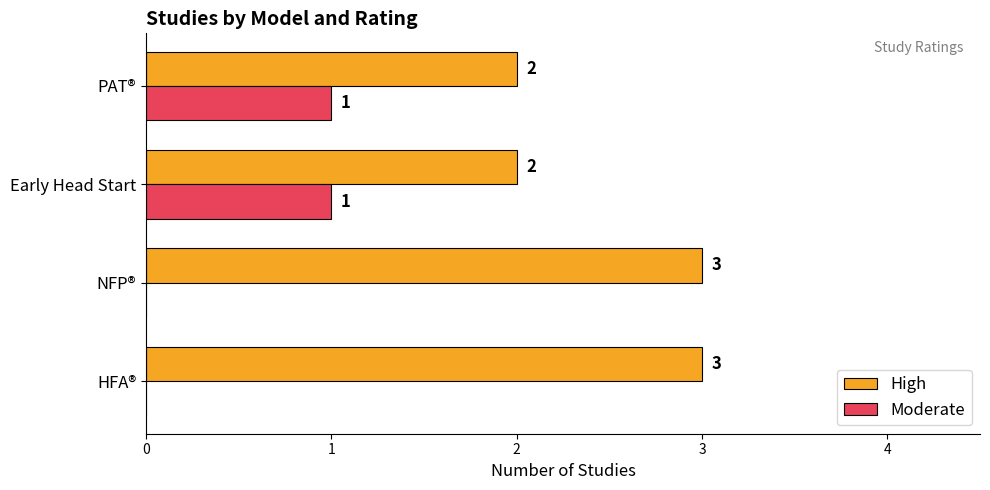

What is the total value across all series at HFA®?

3